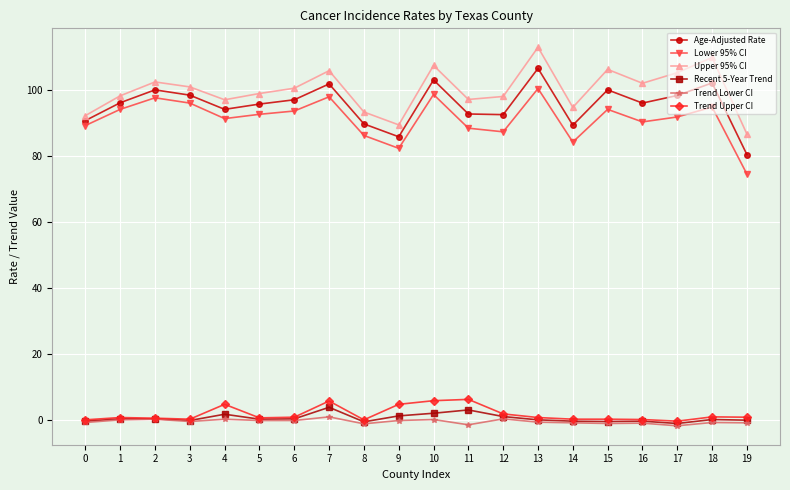

Where is the first local minimum for Lower 95% CI?

4